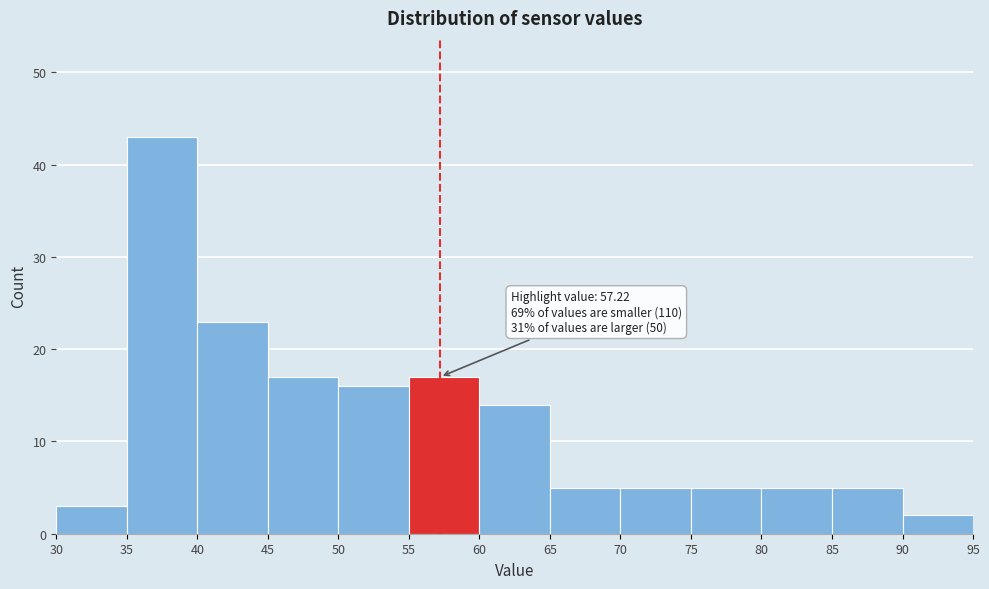

Over which range of the x-axis is the bar tallest?

35 to 40